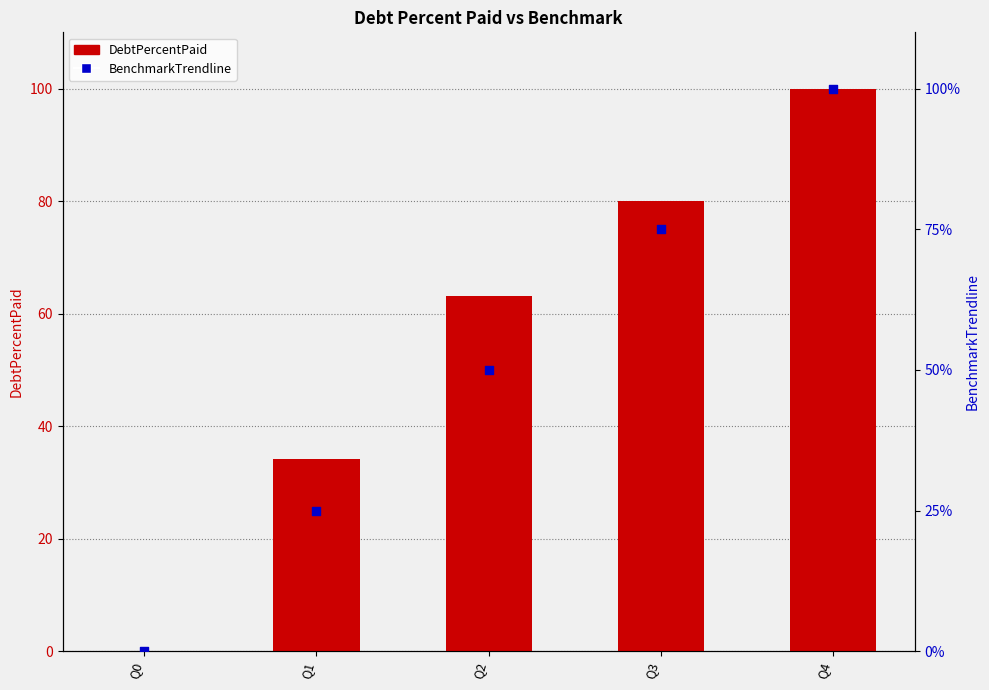

Is the value of DebtPercentPaid at Q1 greater than the value of BenchmarkTrendline at Q4?

No